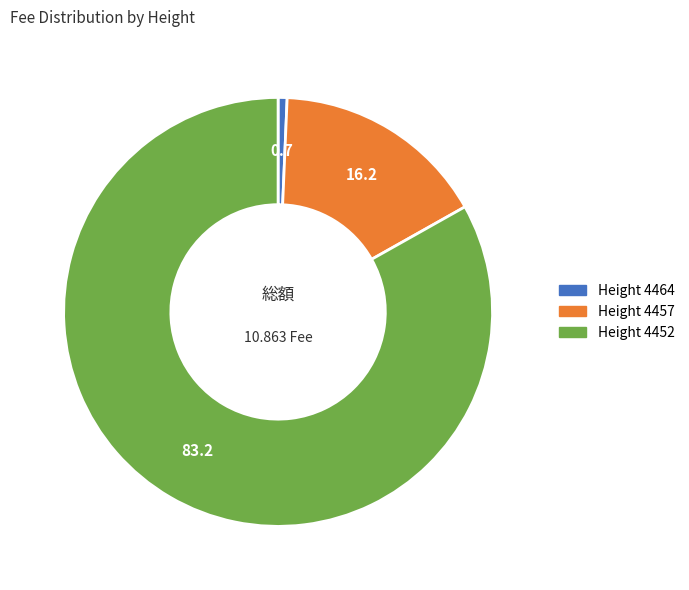

How many slices are in this pie chart?

3